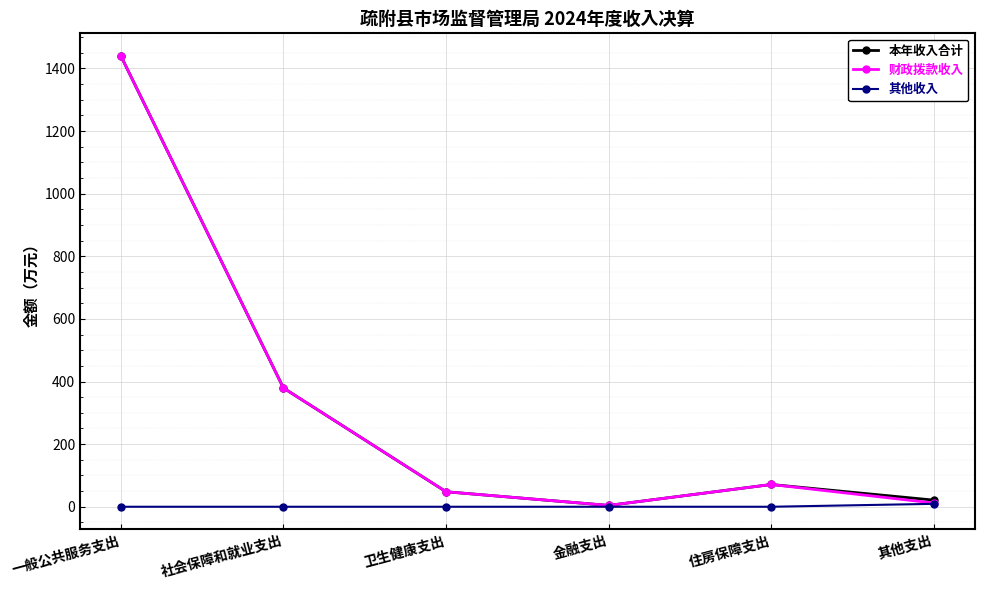

What is the label of the 3rd point from the left?

卫生健康支出